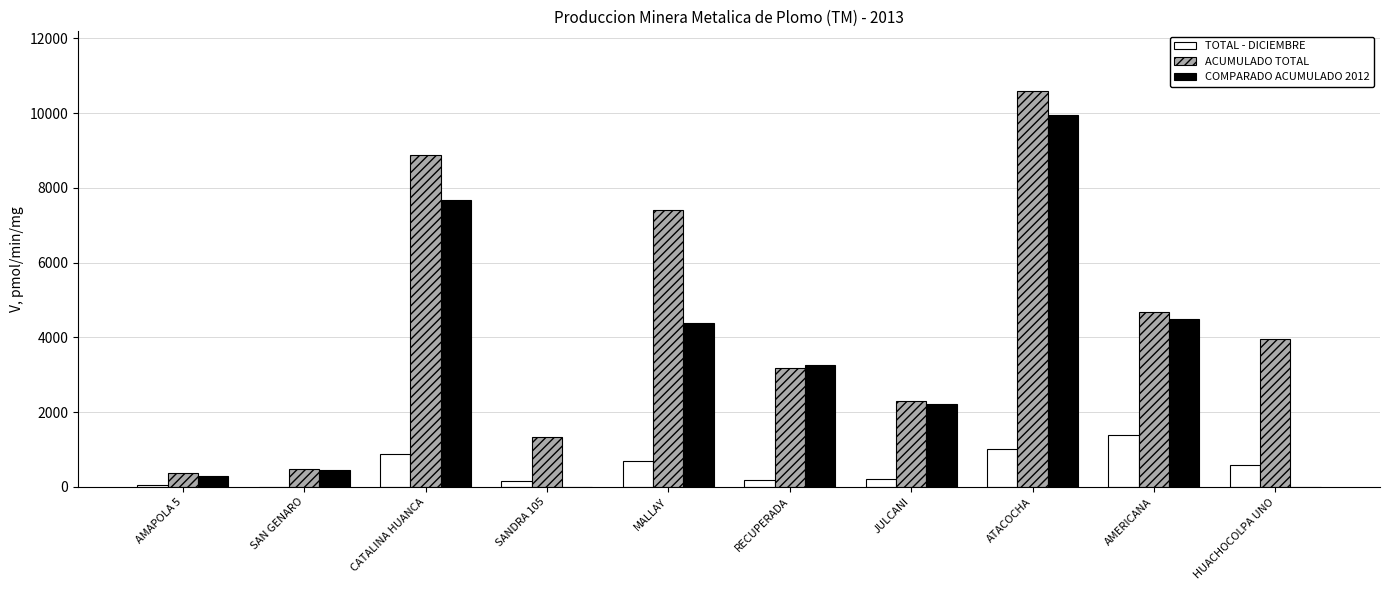

The ACUMULADO TOTAL series shows 4682.8 at AMERICANA. True or false?

True